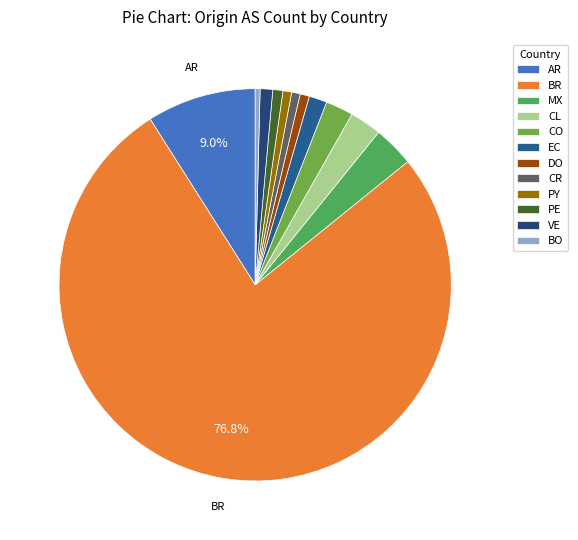

To the nearest percent, what is the difference between the largest and smallest slice percentages?

76%